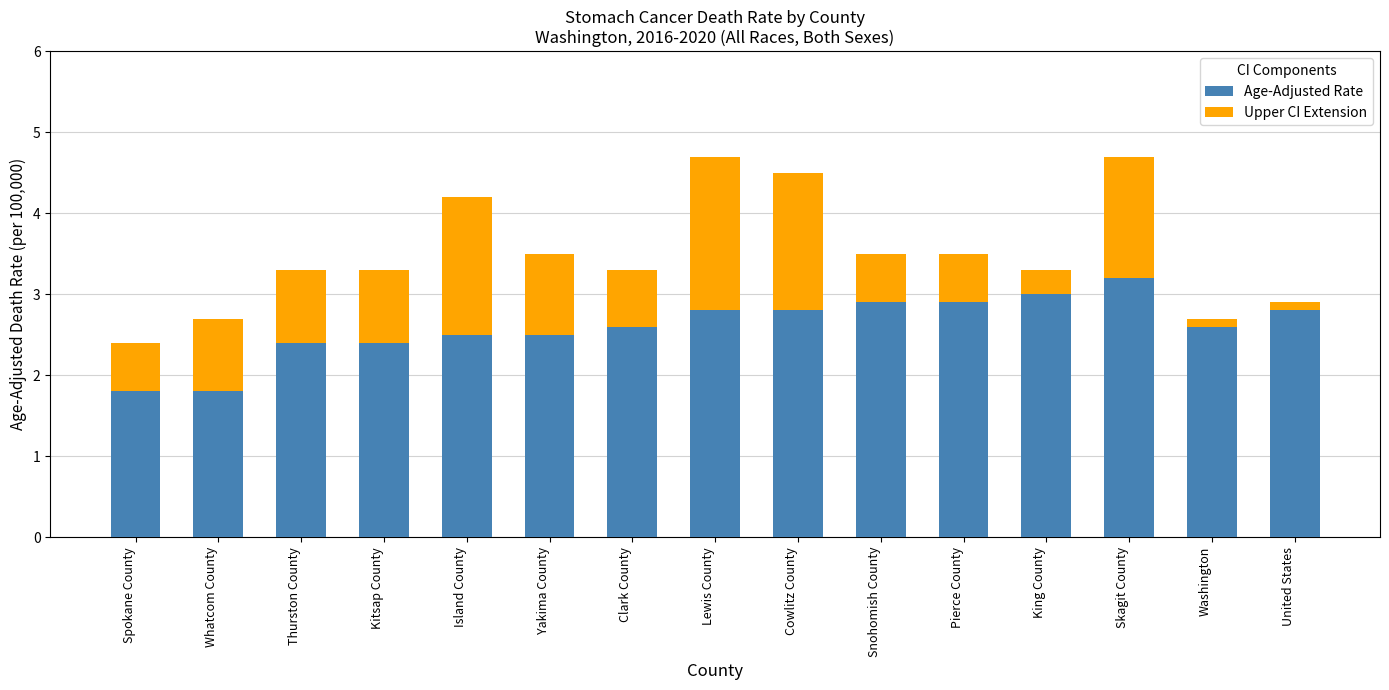

What is the sum of all Age-Adjusted Rate values?

39.0